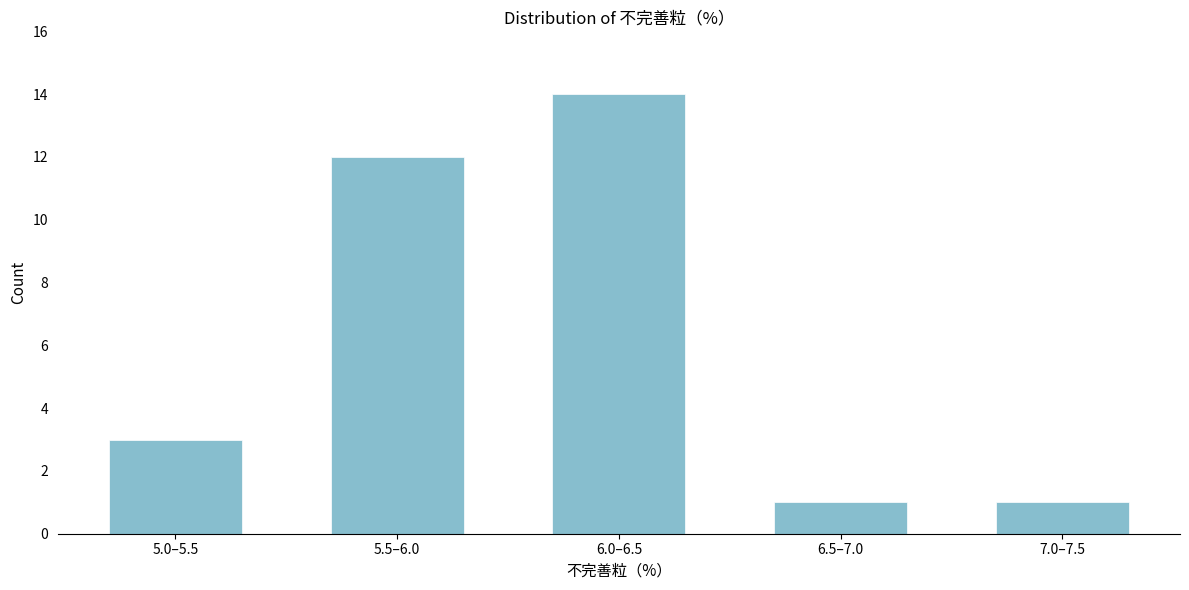

Reading left to right, list all the values displayed in this chart.

5.0–5.5=3	5.5–6.0=12	6.0–6.5=14	6.5–7.0=1	7.0–7.5=1